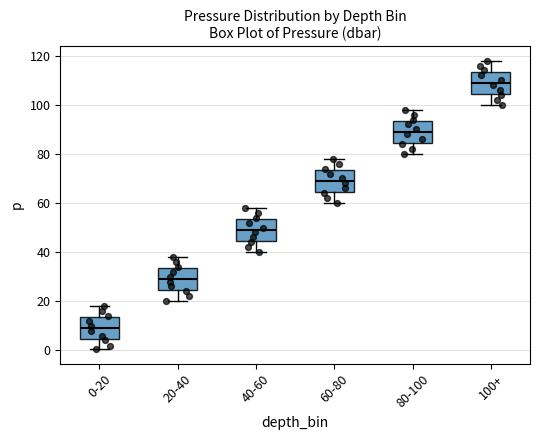

Which box has the lowest median line?

0-20